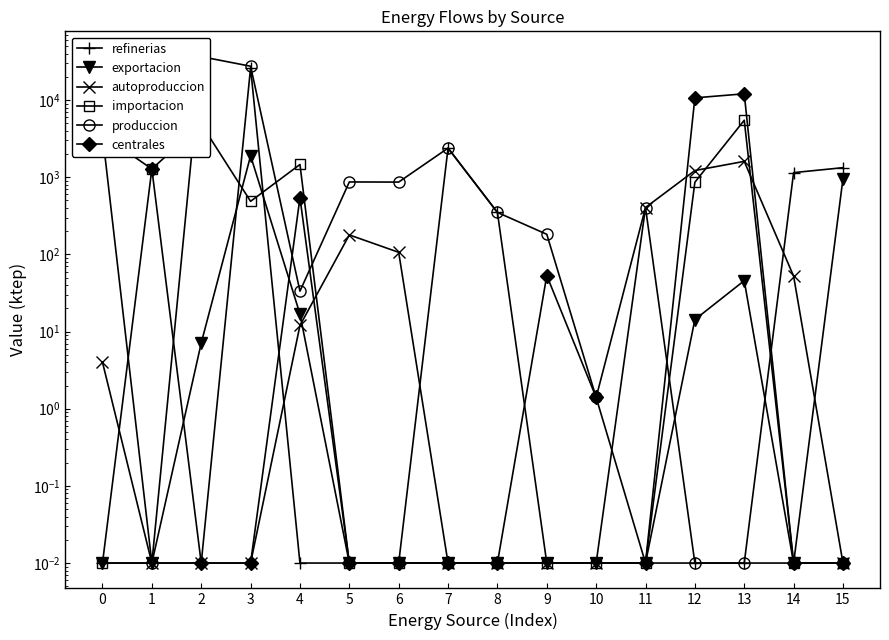

How many intersections are there between exportacion and autoproduccion?

2